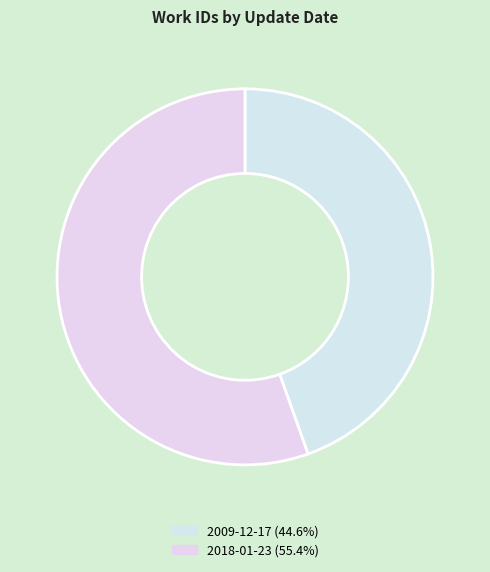

How much of the chart is everything except 2018-01-23?

44.6%